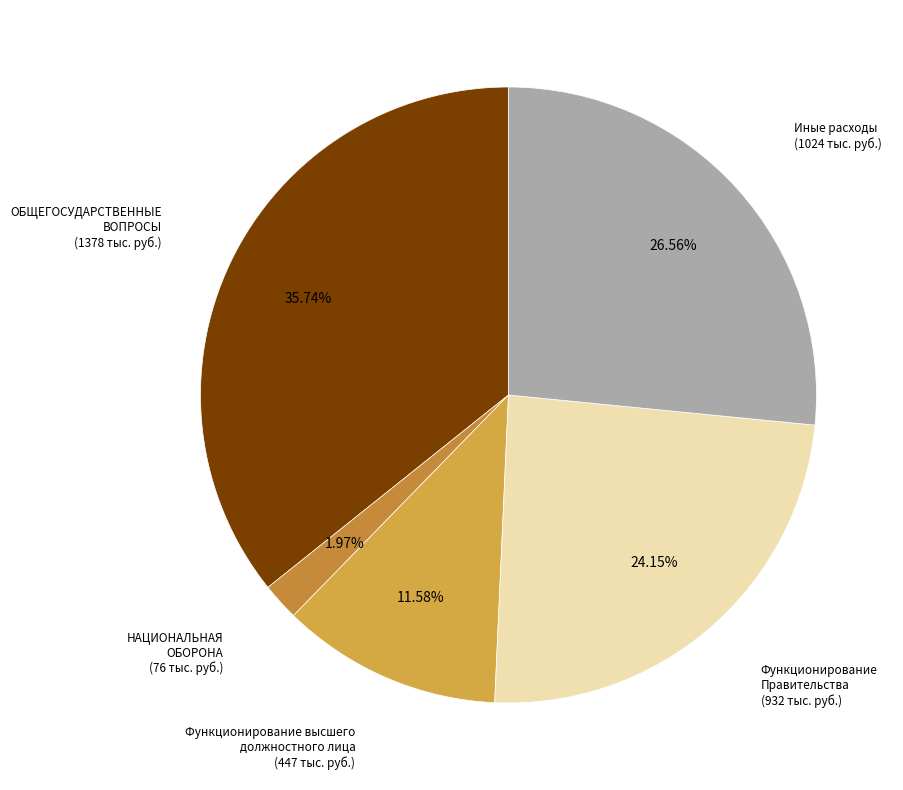

Is there any slice that represents more than half of the pie?

No